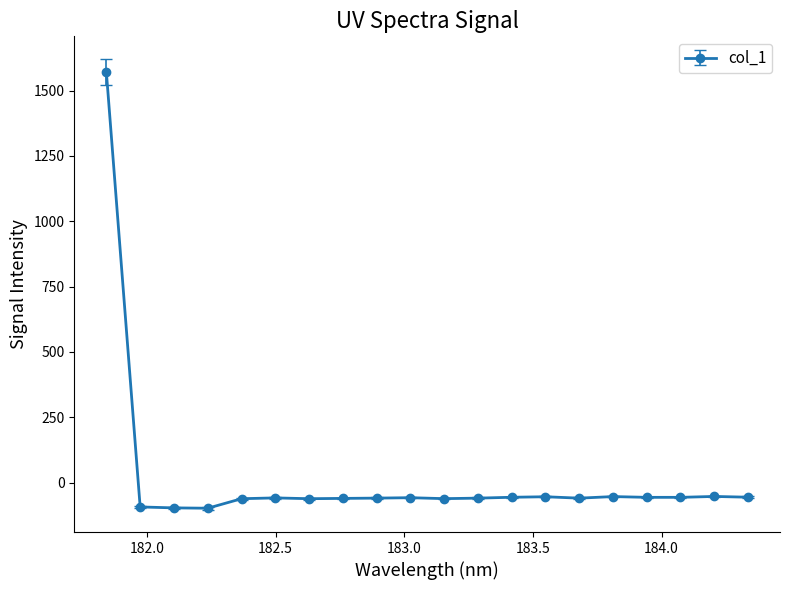

How many lines are shown in the chart?

1